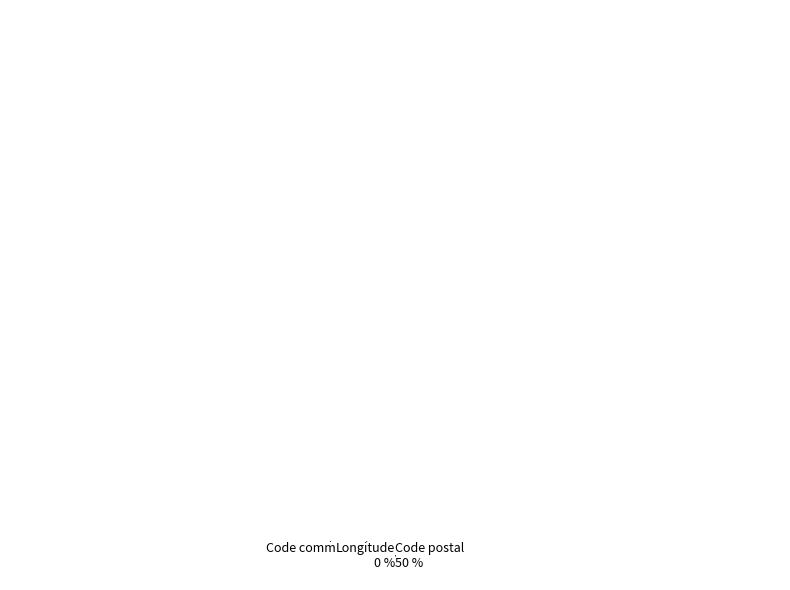

Count the number of slices in the pie.

6